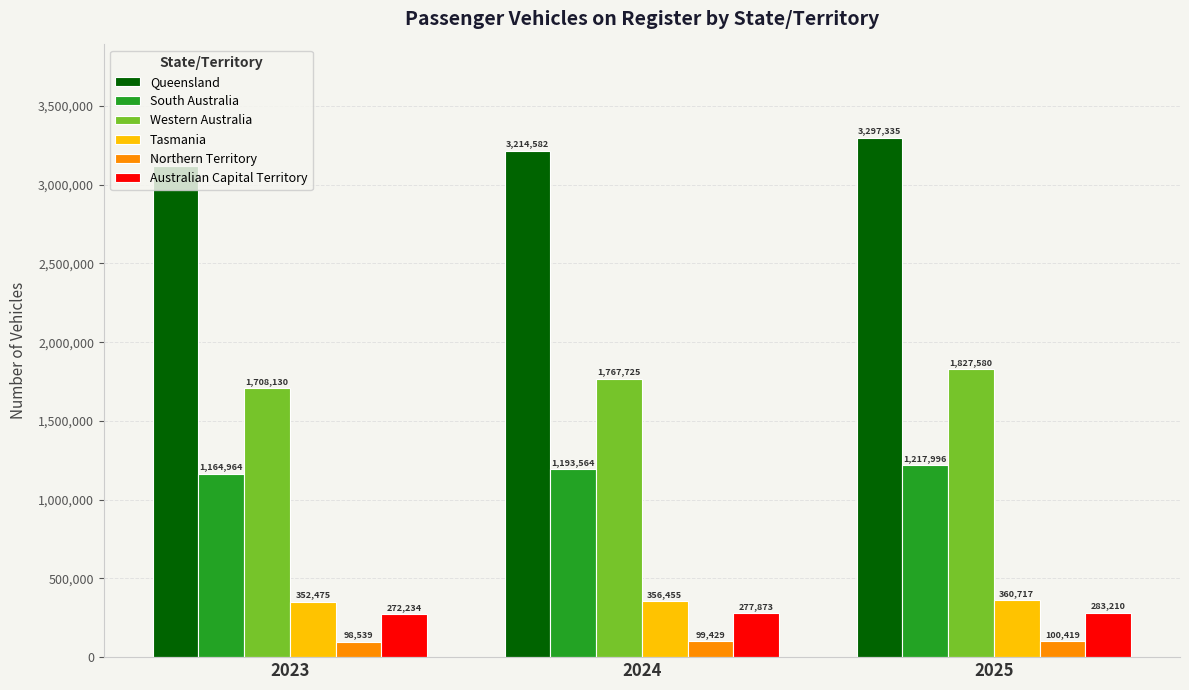

True or false: Tasmania has a value of 360717 at 2025.

True